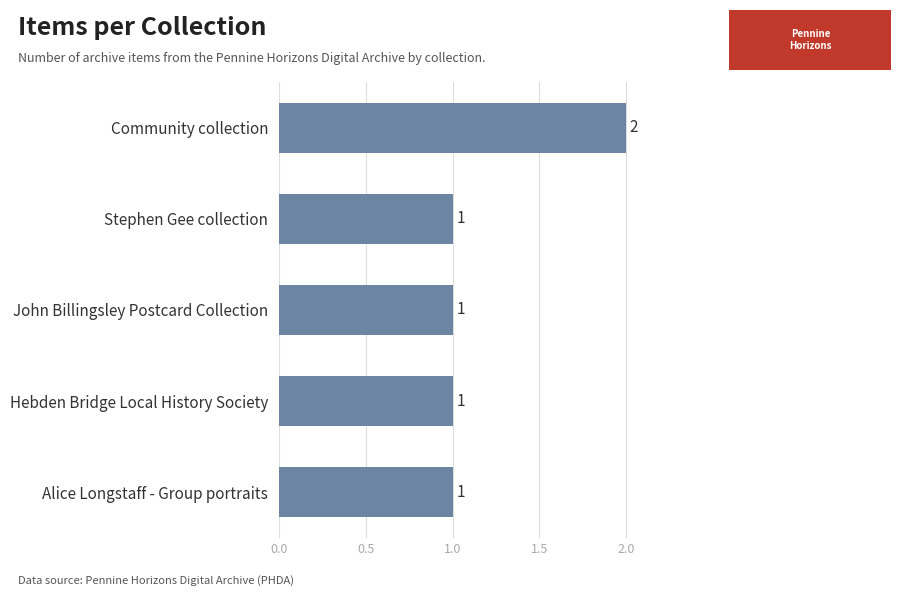

Which category has the highest value across all series?

Community collection